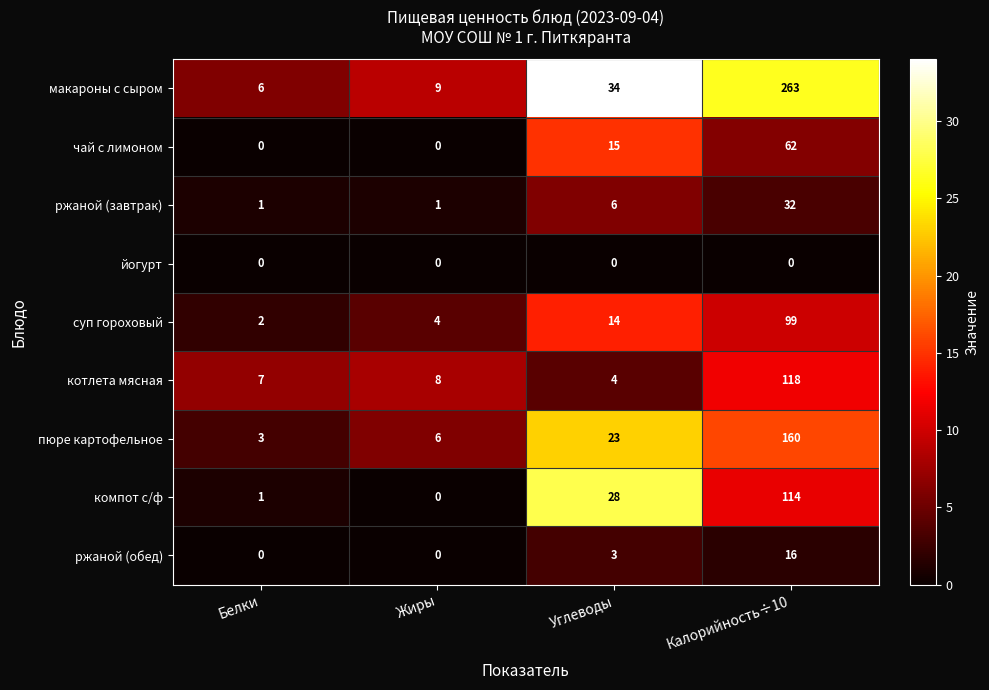

Rank the series by their maximum value, from lowest to highest.

йогурт, ржаной (обед), ржаной (завтрак), чай с лимоном, суп гороховый, компот с/ф, котлета мясная, пюре картофельное, макароны с сыром